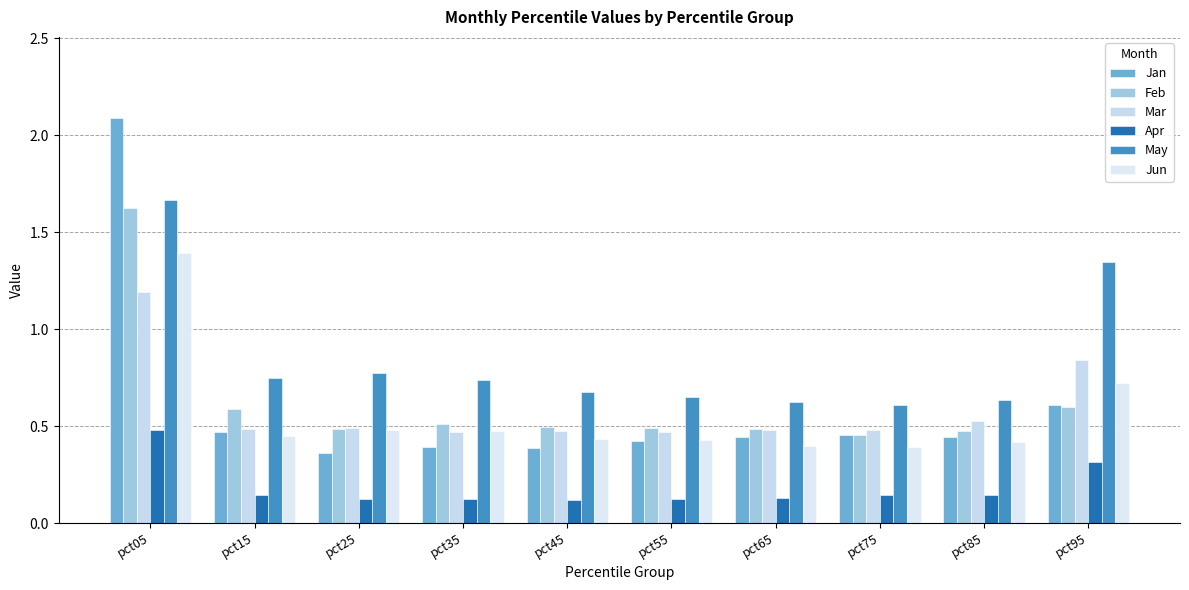

Reading right to left, what are all the values shown in this chart?

Jan: pct95=0.6	pct85=0.4	pct75=0.5	pct65=0.4	pct55=0.4	pct45=0.4	pct35=0.4	pct25=0.4	pct15=0.5	pct05=2.1
Feb: pct95=0.6	pct85=0.5	pct75=0.5	pct65=0.5	pct55=0.5	pct45=0.5	pct35=0.5	pct25=0.5	pct15=0.6	pct05=1.6
Mar: pct95=0.8	pct85=0.5	pct75=0.5	pct65=0.5	pct55=0.5	pct45=0.5	pct35=0.5	pct25=0.5	pct15=0.5	pct05=1.2
Apr: pct95=0.3	pct85=0.1	pct75=0.1	pct65=0.1	pct55=0.1	pct45=0.1	pct35=0.1	pct25=0.1	pct15=0.1	pct05=0.5
May: pct95=1.3	pct85=0.6	pct75=0.6	pct65=0.6	pct55=0.6	pct45=0.7	pct35=0.7	pct25=0.8	pct15=0.7	pct05=1.7
Jun: pct95=0.7	pct85=0.4	pct75=0.4	pct65=0.4	pct55=0.4	pct45=0.4	pct35=0.5	pct25=0.5	pct15=0.4	pct05=1.4